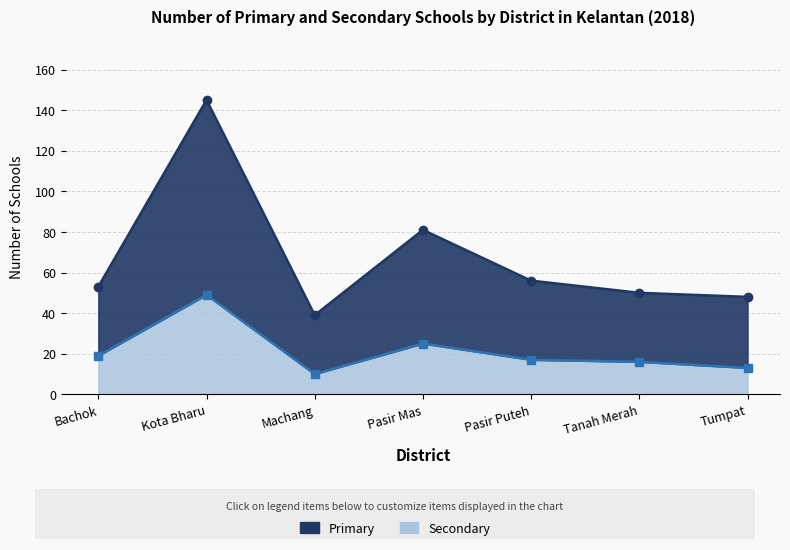

Between Machang and Pasir Puteh, which is larger?

Pasir Puteh